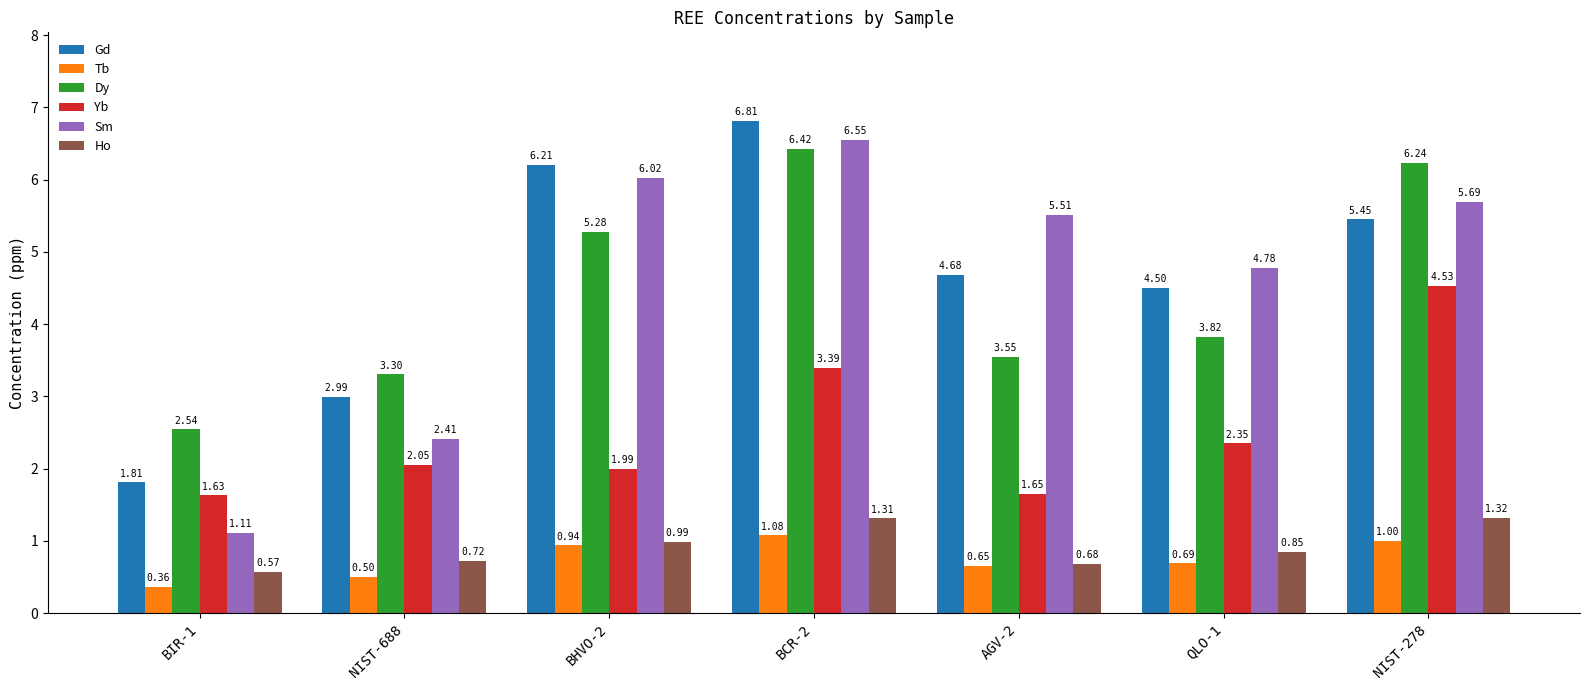

What is the label of the 5th bar from the right?

BHVO-2